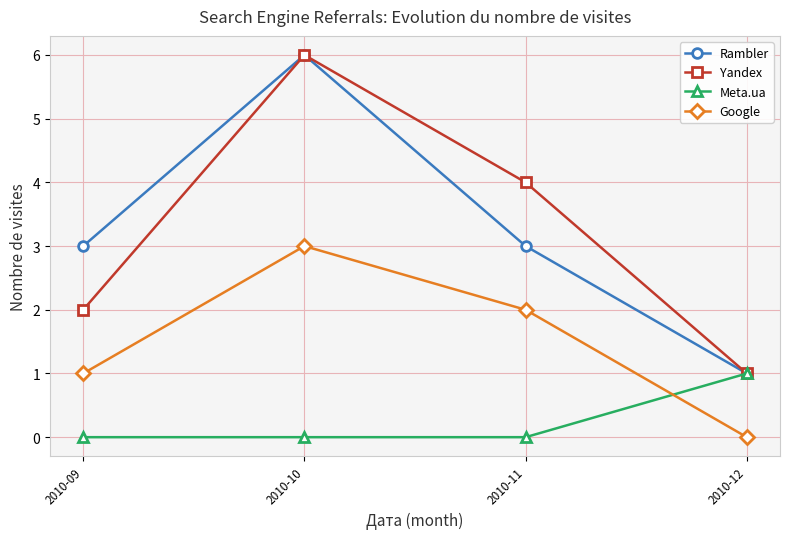

Which series ends up on top after the final intersection of Google and Meta.ua?

Meta.ua